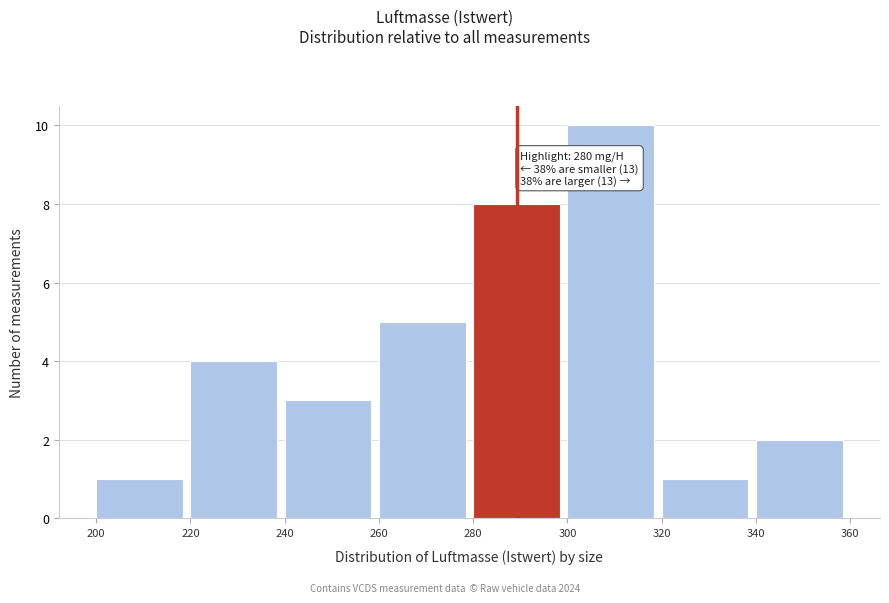

Over which range of the x-axis is the bar tallest?

300 to 320